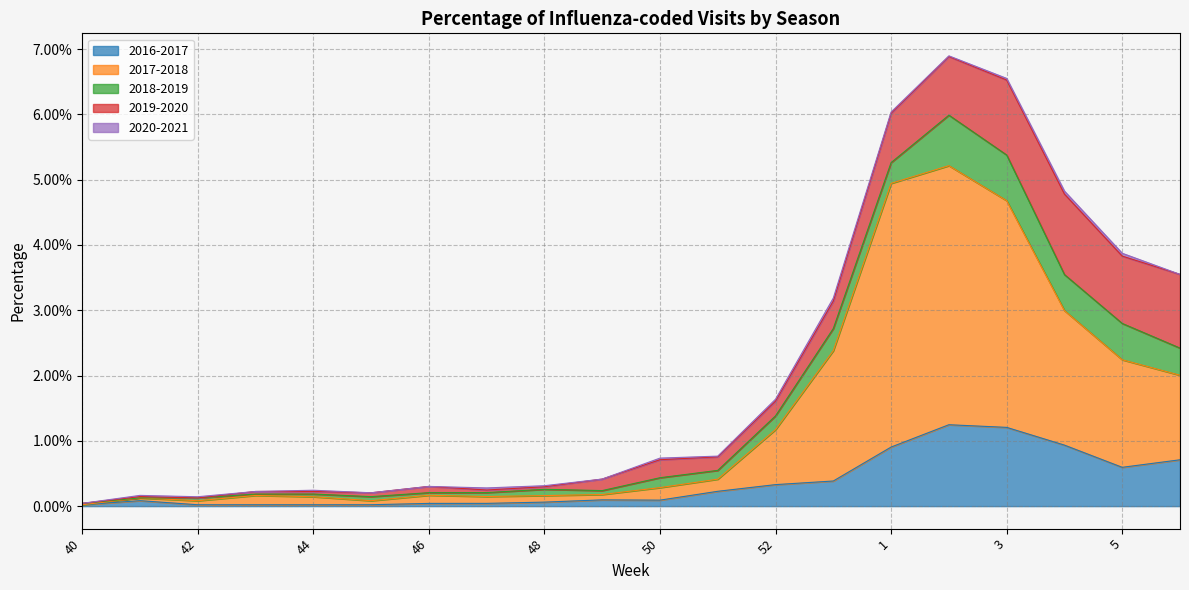

How many lines are shown in the chart?

5